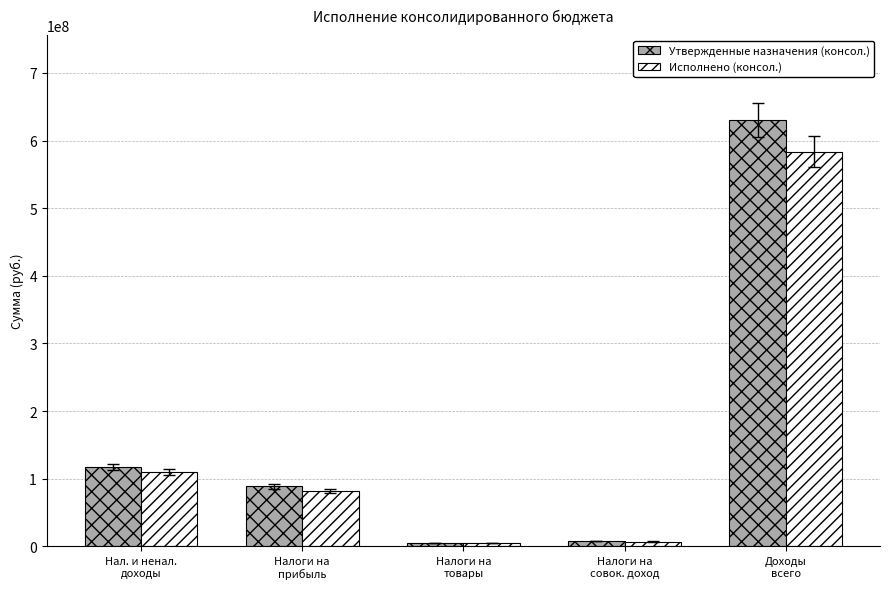

The value of Утвержденные назначения (консол.) at Нал. и ненал.
доходы is 185074220.8. True or false?

False